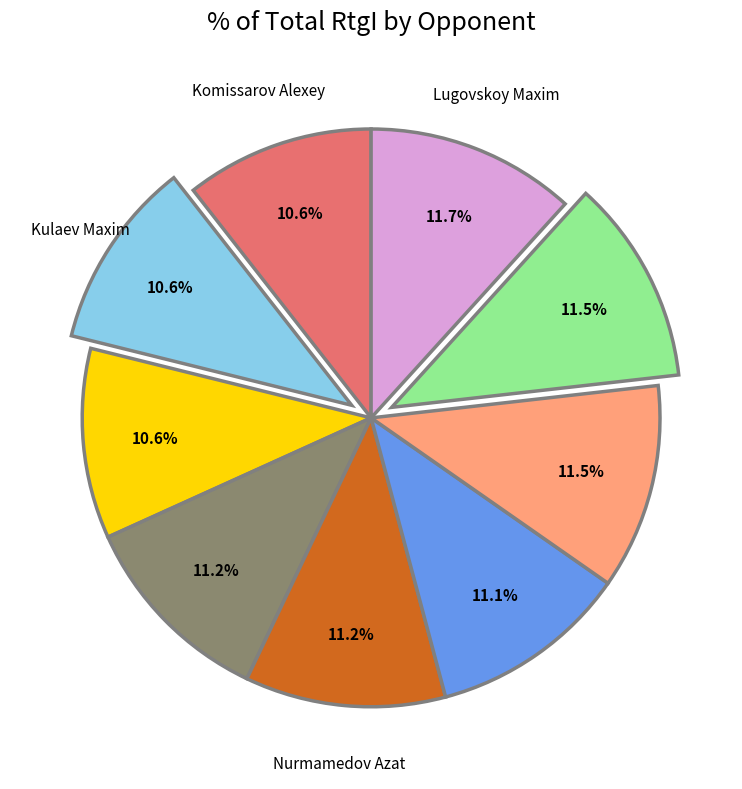

Is there any slice that represents more than half of the pie?

No